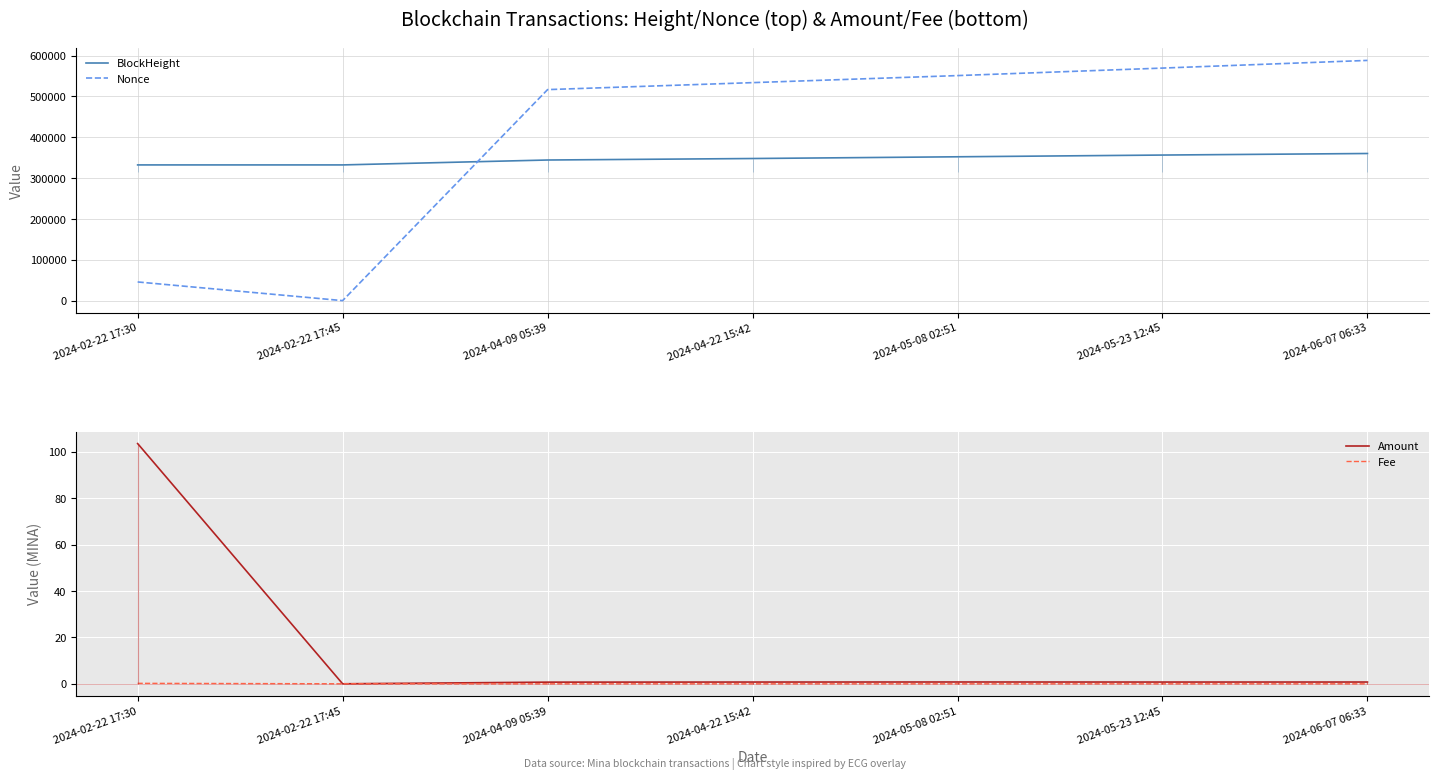

True or false: Amount and Nonce cross at least once.

False